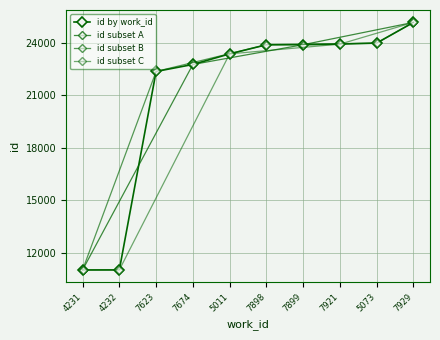

Which label corresponds to the smallest value in the chart?

4231